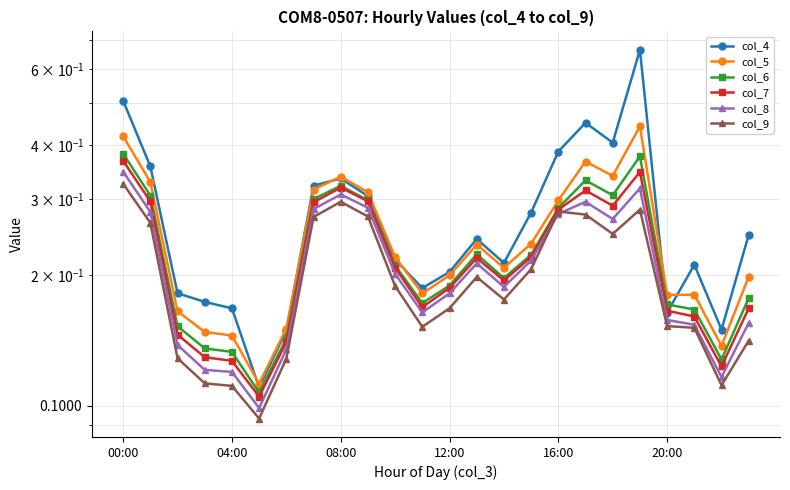

True or false: col_6 has a value of 0.2 at 12:00.

True